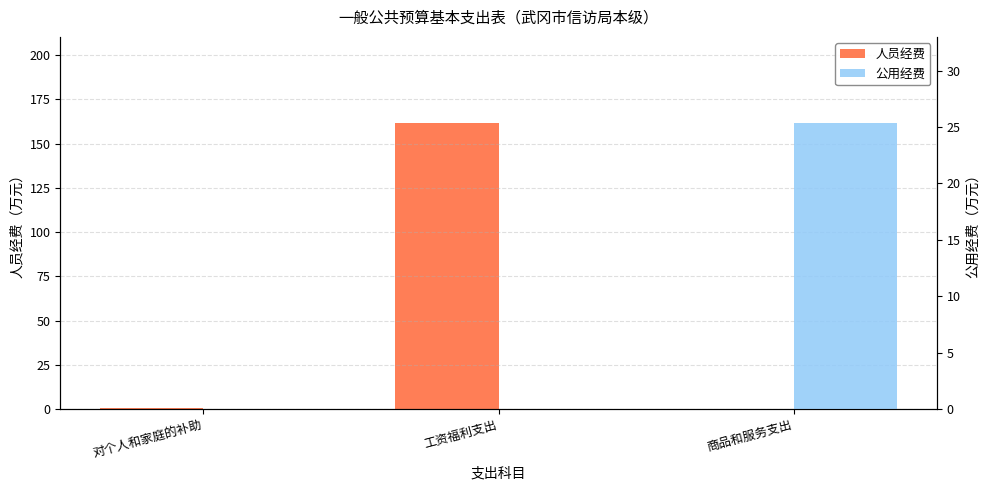

Reading left to right, extract all data points from this chart.

人员经费: 对个人和家庭的补助=0.8	工资福利支出=161.8	商品和服务支出=0.0
公用经费: 对个人和家庭的补助=0.0	工资福利支出=0.0	商品和服务支出=25.4